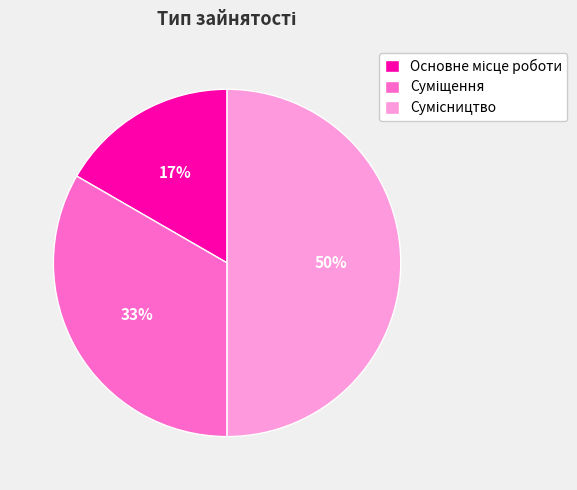

To the nearest percent, what is the difference between the largest and smallest slice percentages?

33%